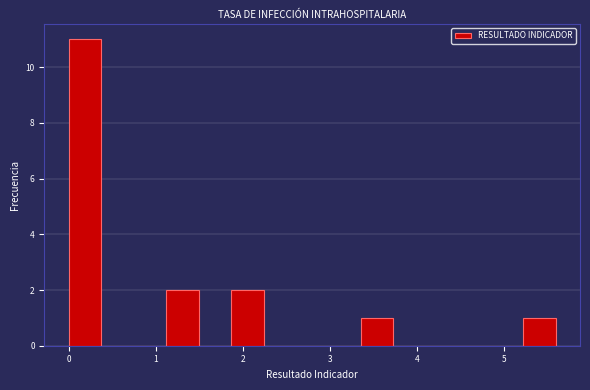

Read against the x-axis, roughly where is the centre of the tallest bar?

0.2